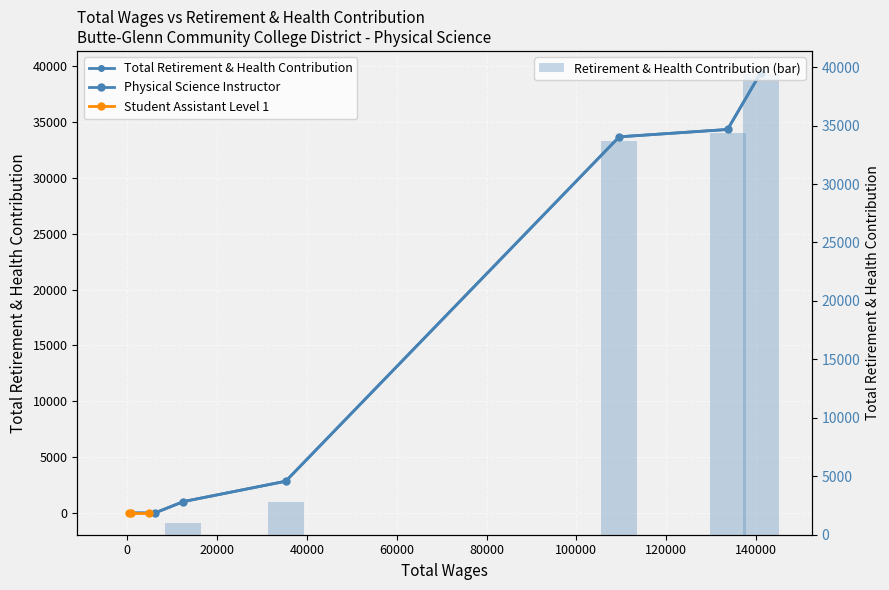

Reading left to right, list all the values displayed in this chart.

141026=39417	133666=34349	109539=33690	35273=2822	12499=1000	6269=0	4824=0	720=0	297=0